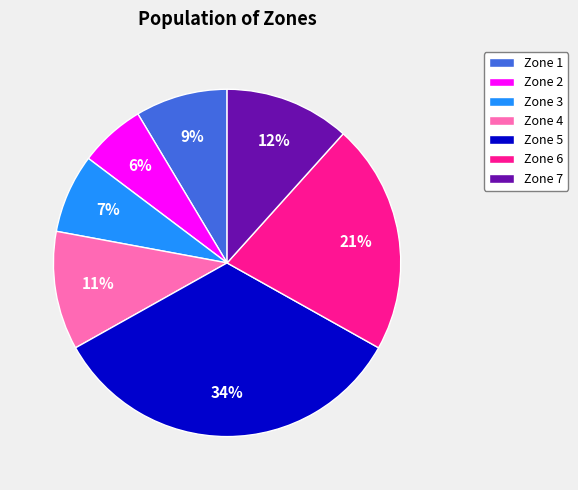

Is Zone 3 the majority of the pie?

No